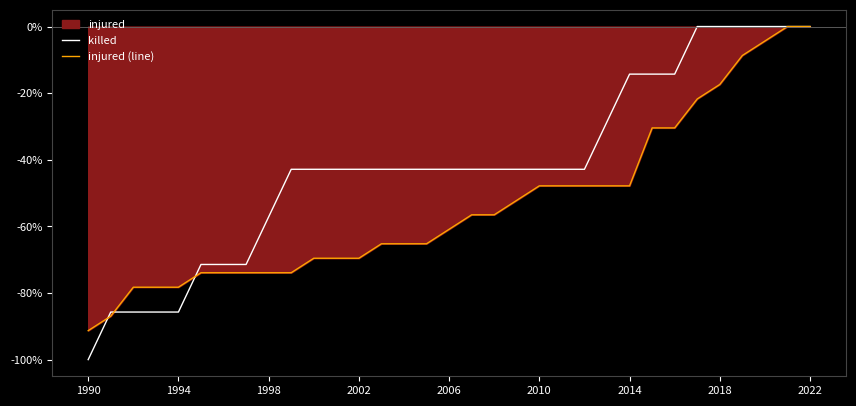

Does the chart display data point markers on the line(s)?

No